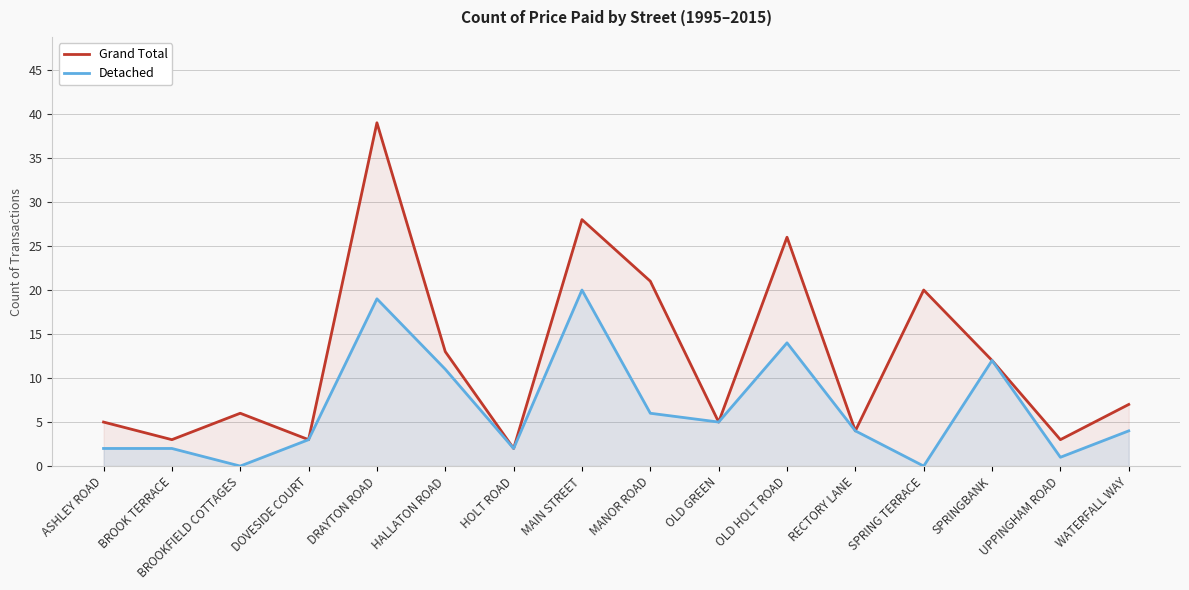

True or false: Detached and Grand Total intersect in this chart.

False